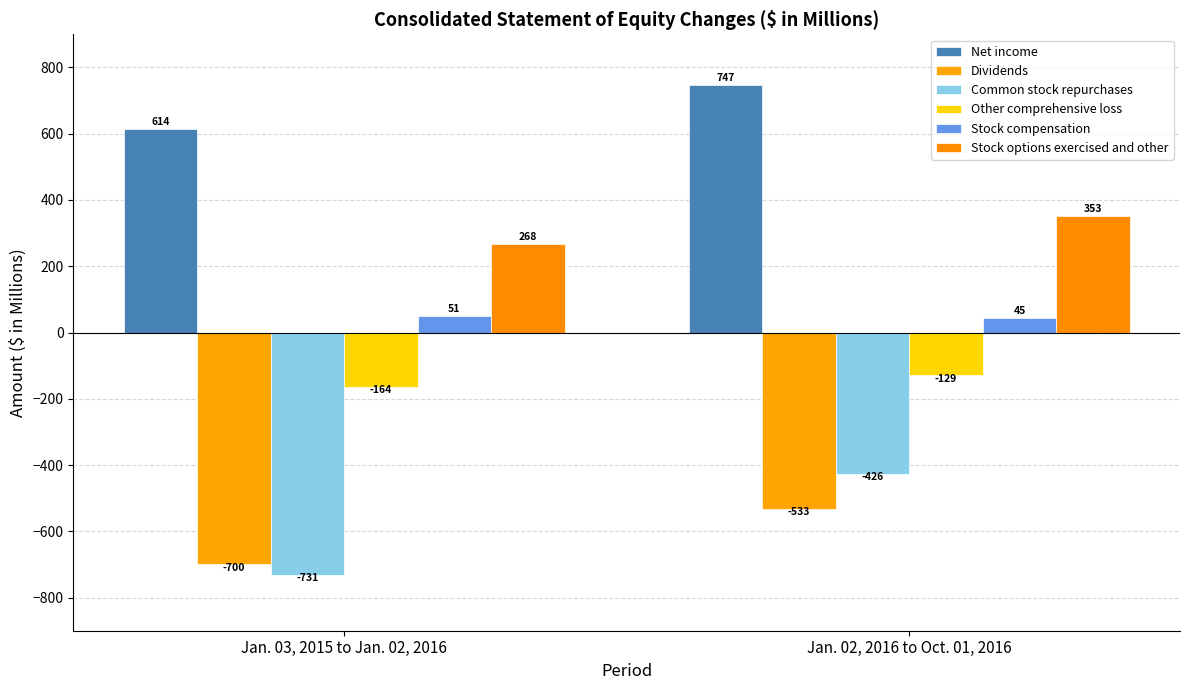

How many bars are there in each group?

6